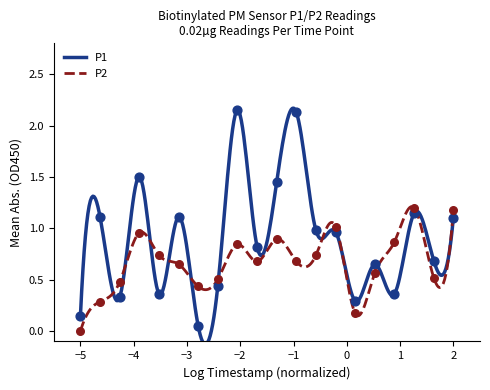

Is the value of P2 at 00:13 greater than the value of P1 at 00:03?

No